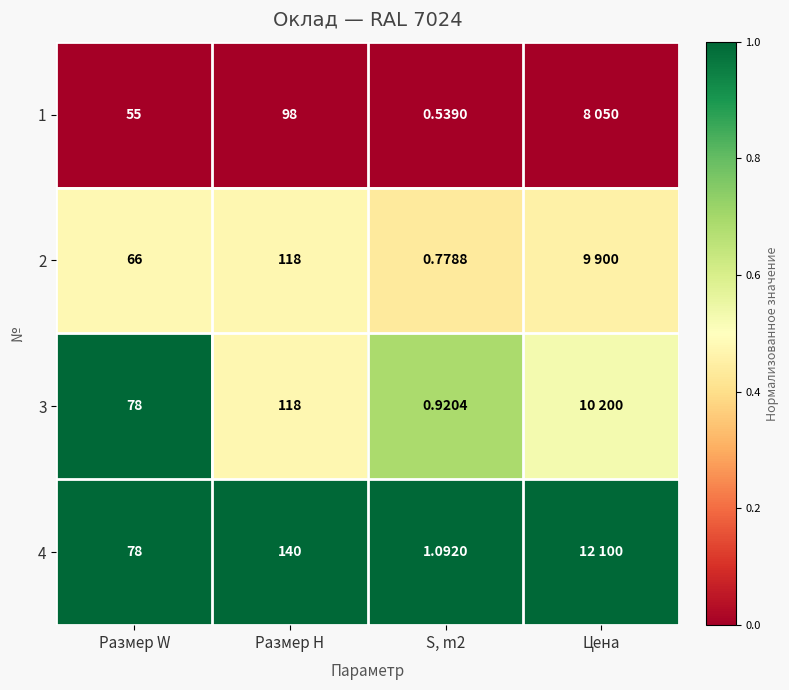

The value of 2 at Размер H is 0.7. True or false?

False